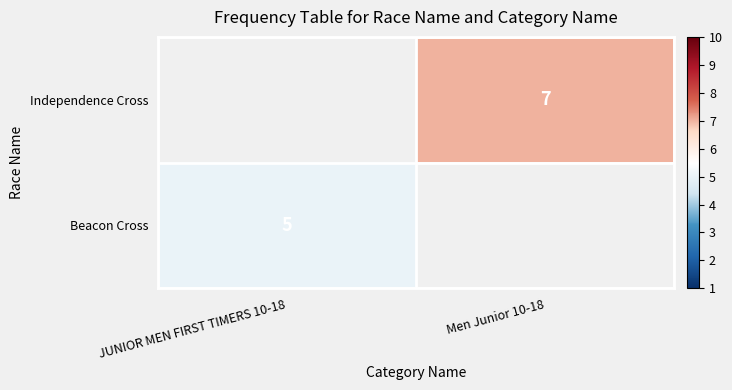

At how many categories does at least one series exceed 6?

1